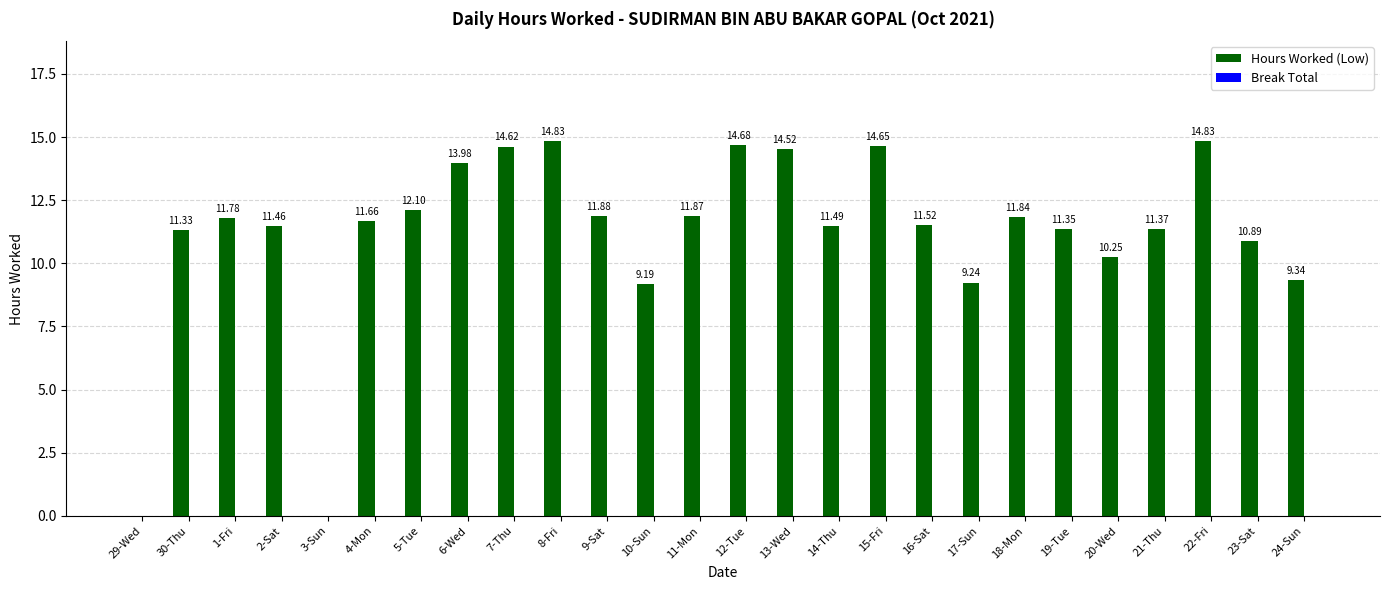

Approximately how many times larger is the value at 5-Tue compared to 17-Sun?

1.3